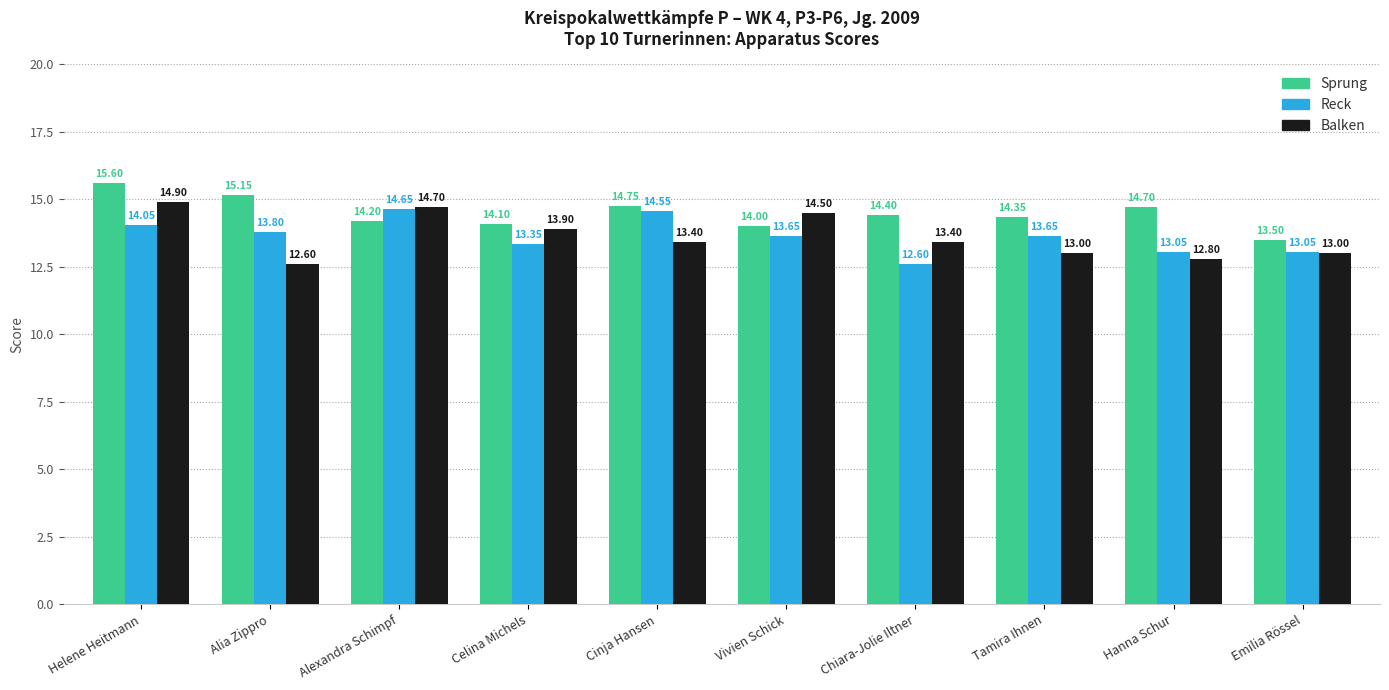

Is the value of Sprung at Cinja Hansen greater than the value of Reck at Cinja Hansen?

Yes